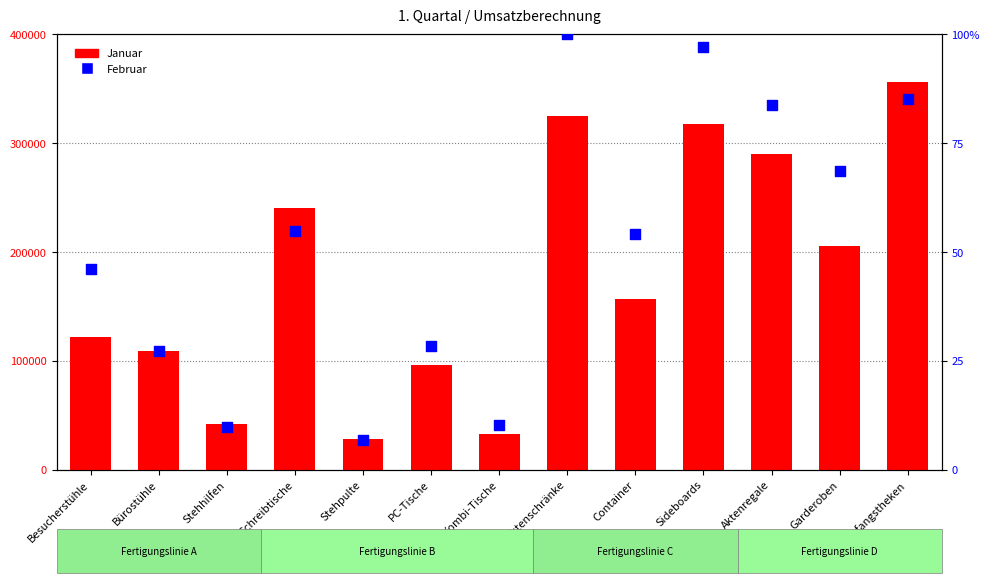

Which series has the largest total across all categories?

Januar